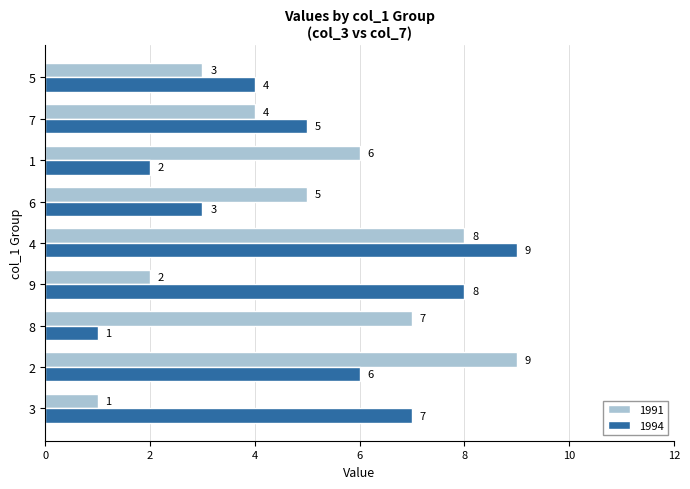

True or false: 1994 has a value of 1 at 6.

False